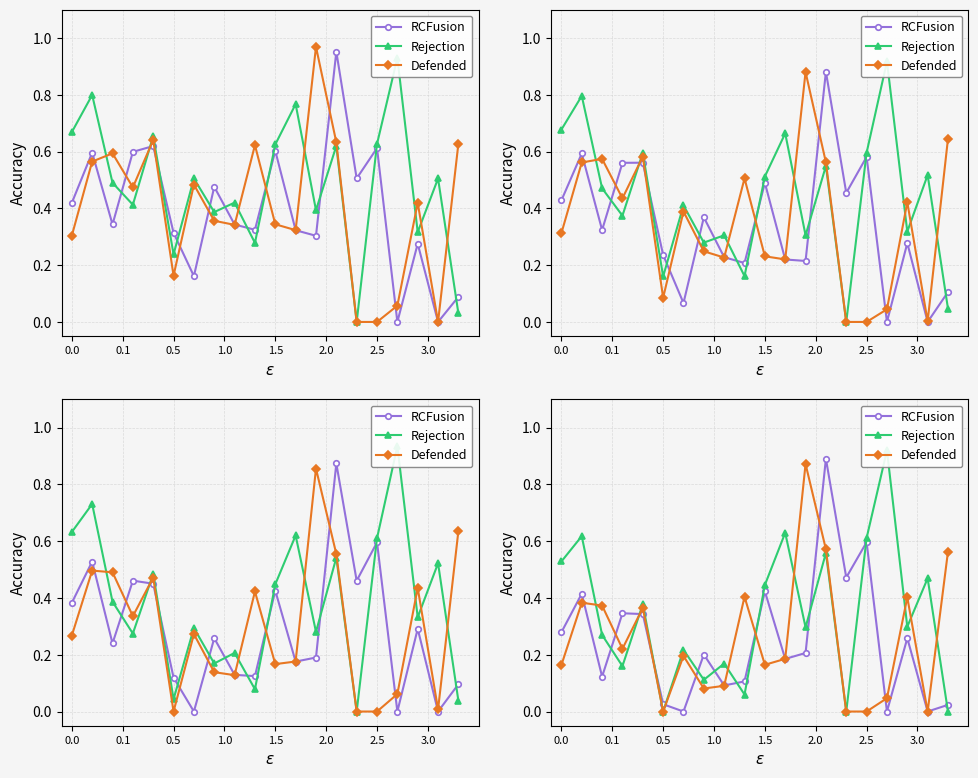

Which series has the widest spread of values?

Rejection